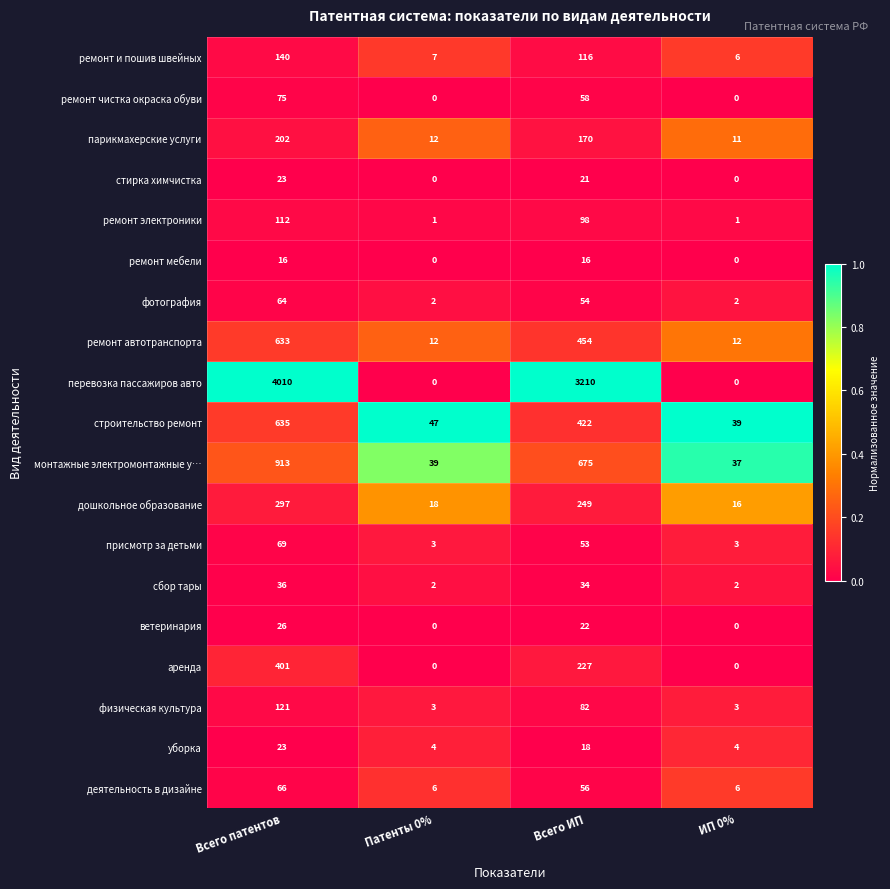

What is the total value across all series at Патенты 0%?

156